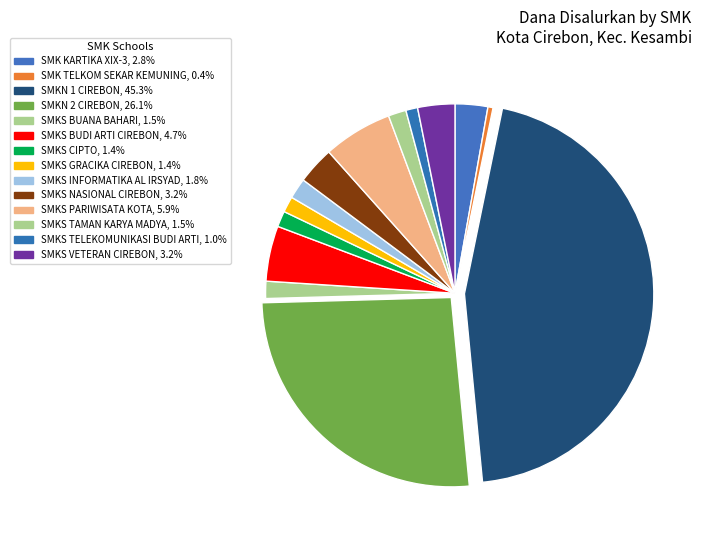

Which has a higher value, SMKS CIPTO or SMKS BUANA BAHARI?

SMKS BUANA BAHARI